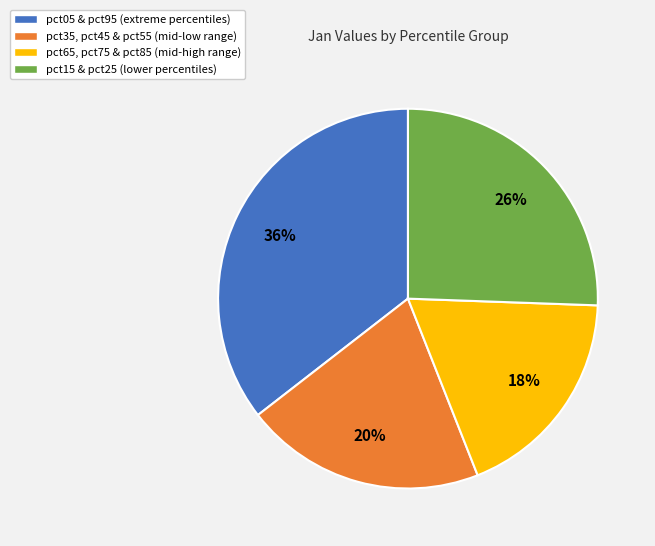

Is there any slice that represents more than half of the pie?

No